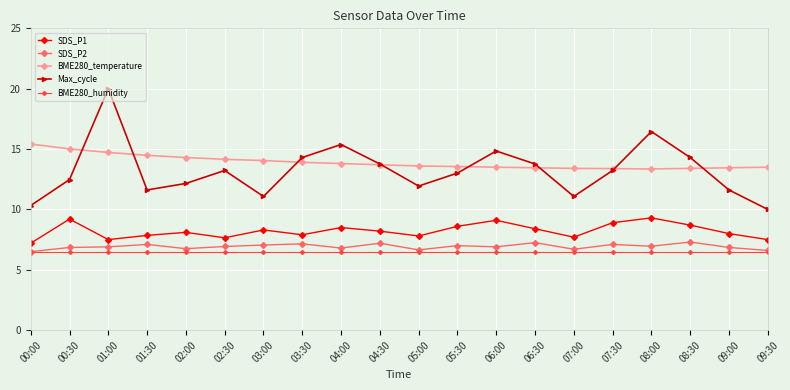

What is the sum of all SDS_P2 values?

138.5